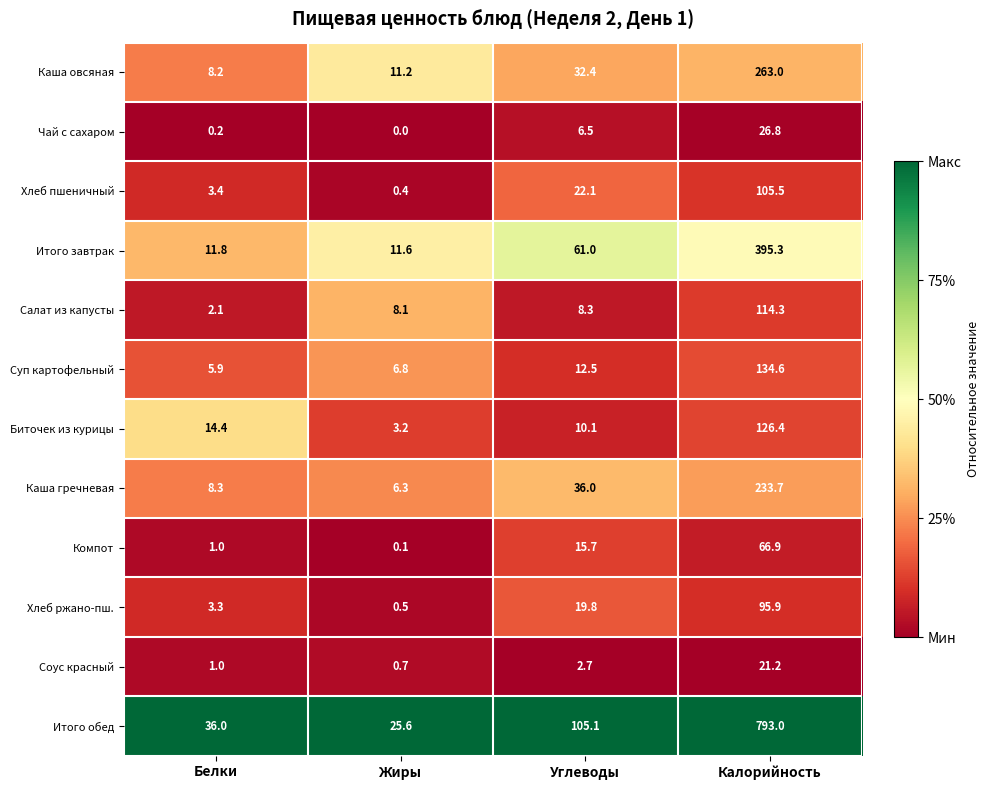

Rank the series by their maximum value, from lowest to highest.

Соус красный, Чай с сахаром, Компот, Хлеб ржано-пш., Хлеб пшеничный, Салат из капусты, Биточек из курицы, Суп картофельный, Каша гречневая, Каша овсяная, Итого завтрак, Итого обед